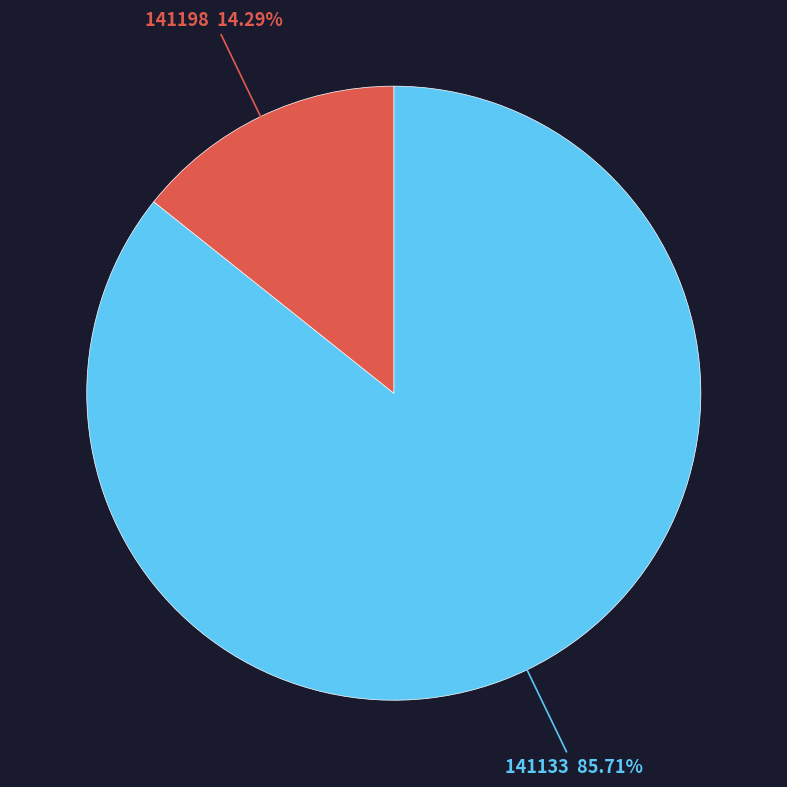

To the nearest percent, what is the average slice percentage?

50%